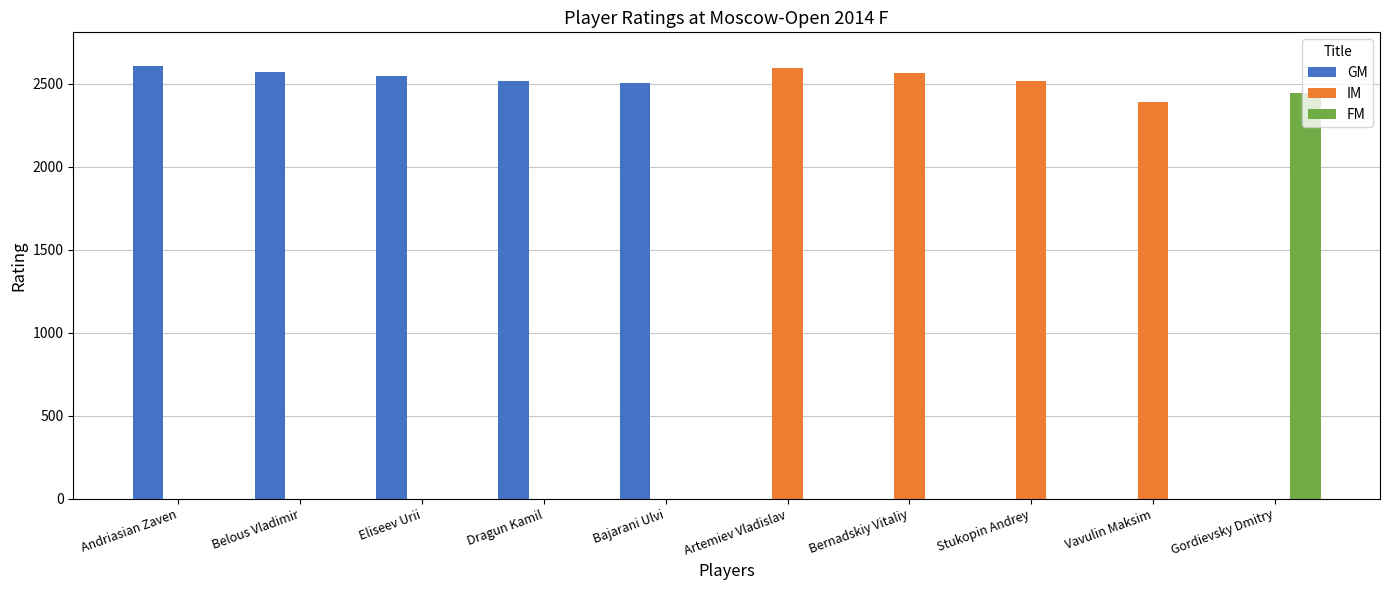

Are the bars grouped side by side (vs. stacked)?

Yes